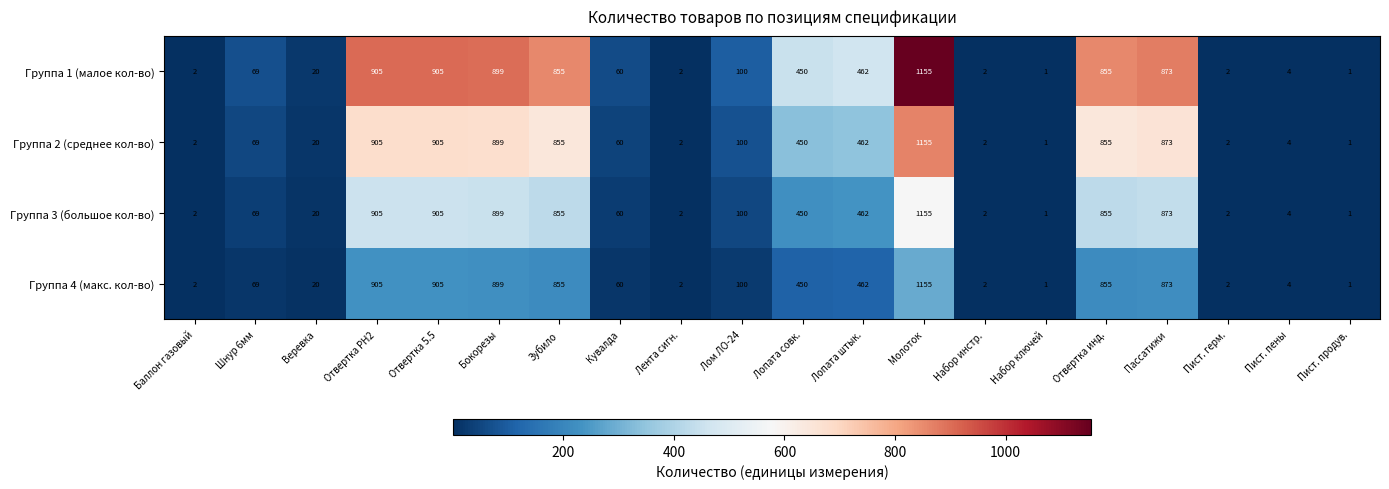

Where is Группа 1 (малое кол-во) nearest to the value 578?

Лопата штык.